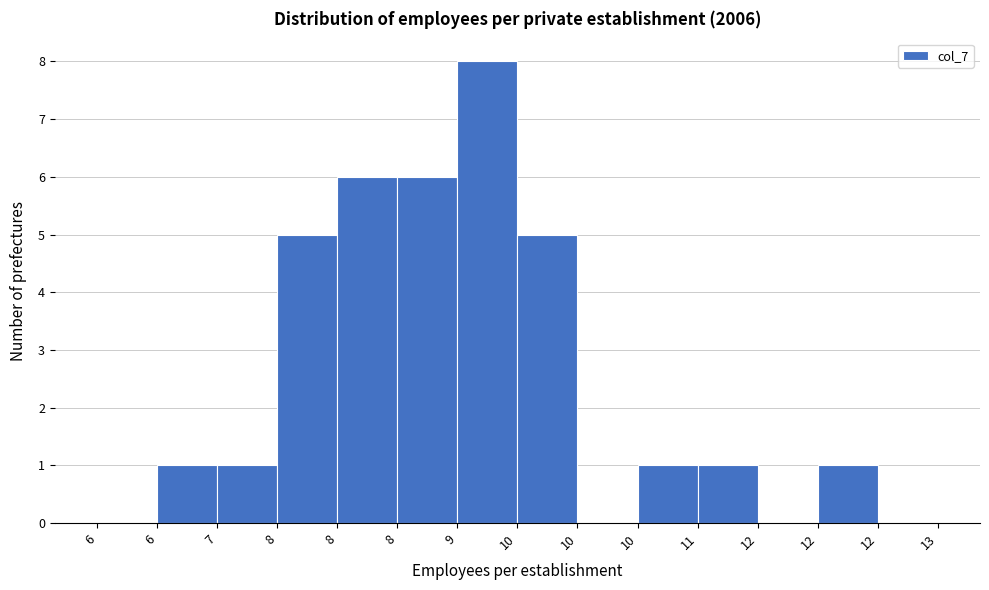

Count the number of data series in this chart.

1